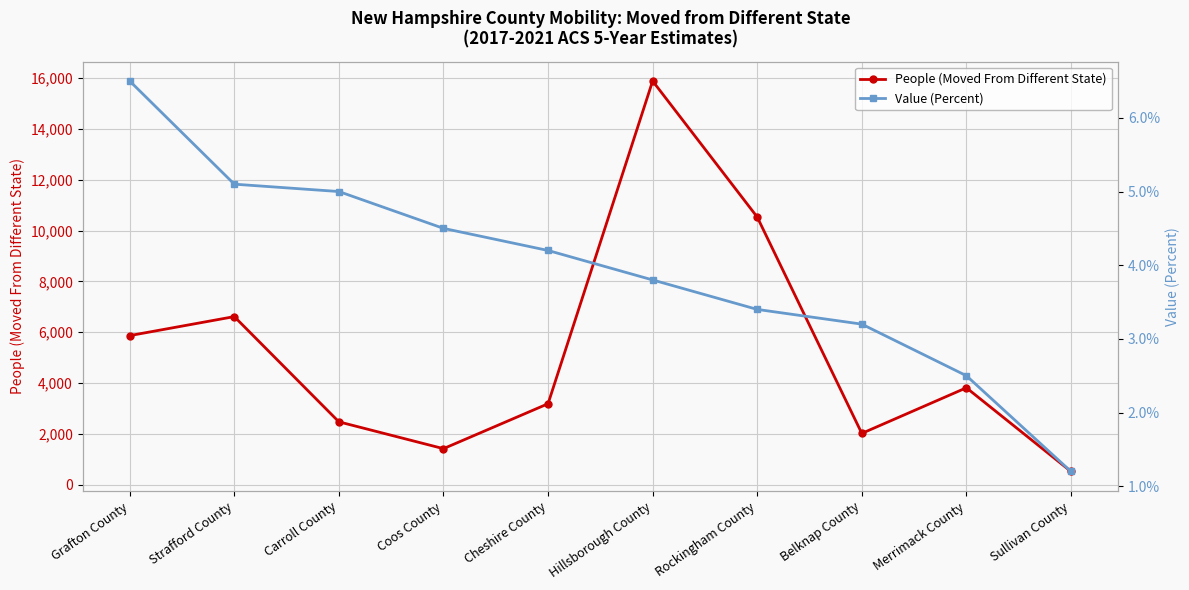

What is the label of the 5th point from the left?

Cheshire County